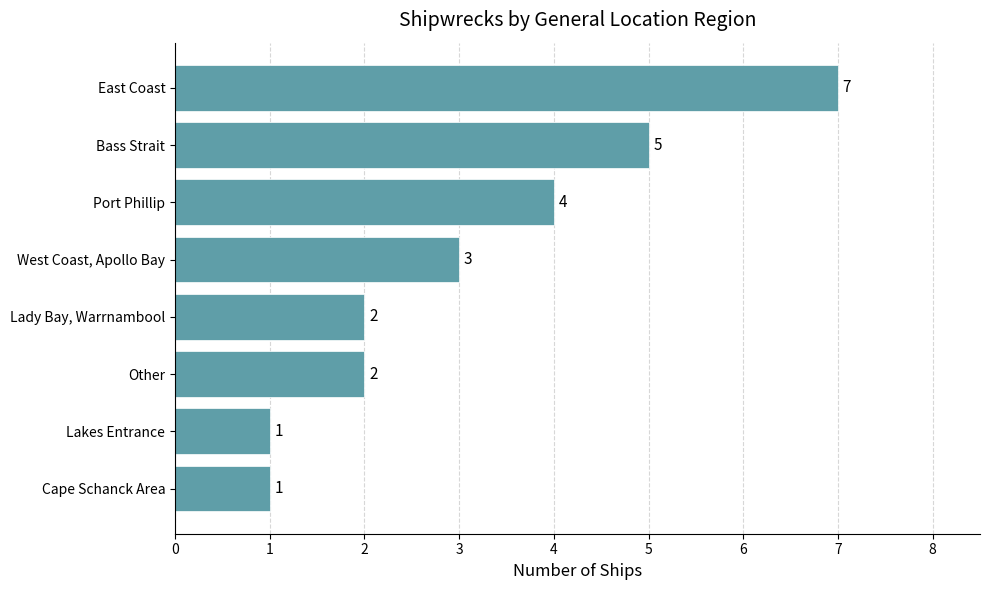

At which category does the chart reach its peak across all series?

East Coast